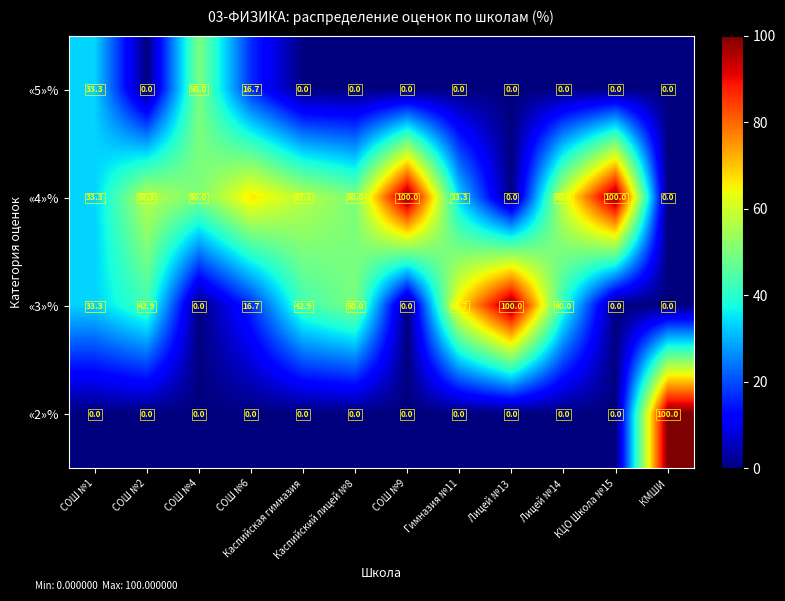

What is the spread (max minus min) of values at СОШ №2?

57.1